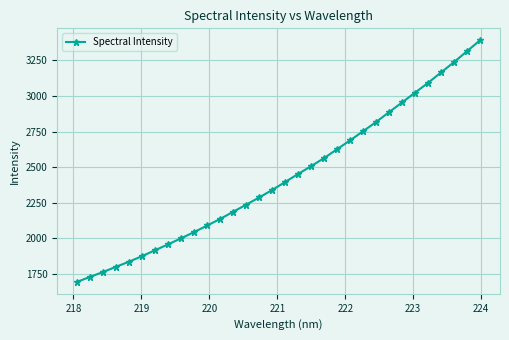

What is the value of the 29th point from the left?

3165.3